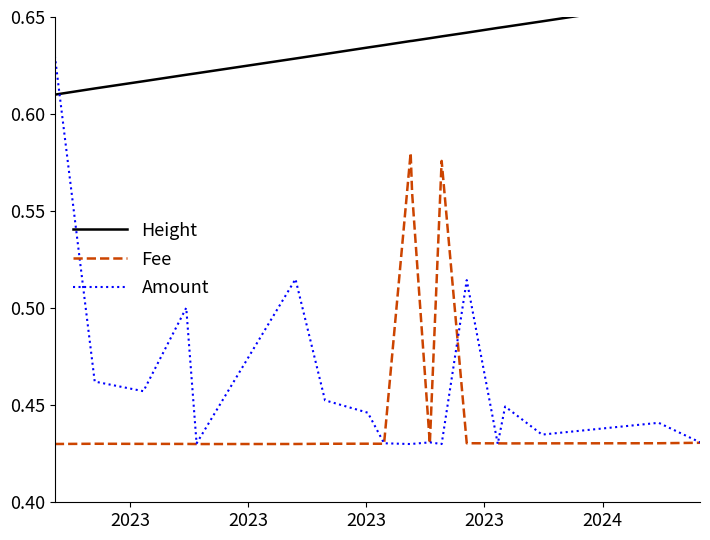

How many lines are shown in the chart?

3